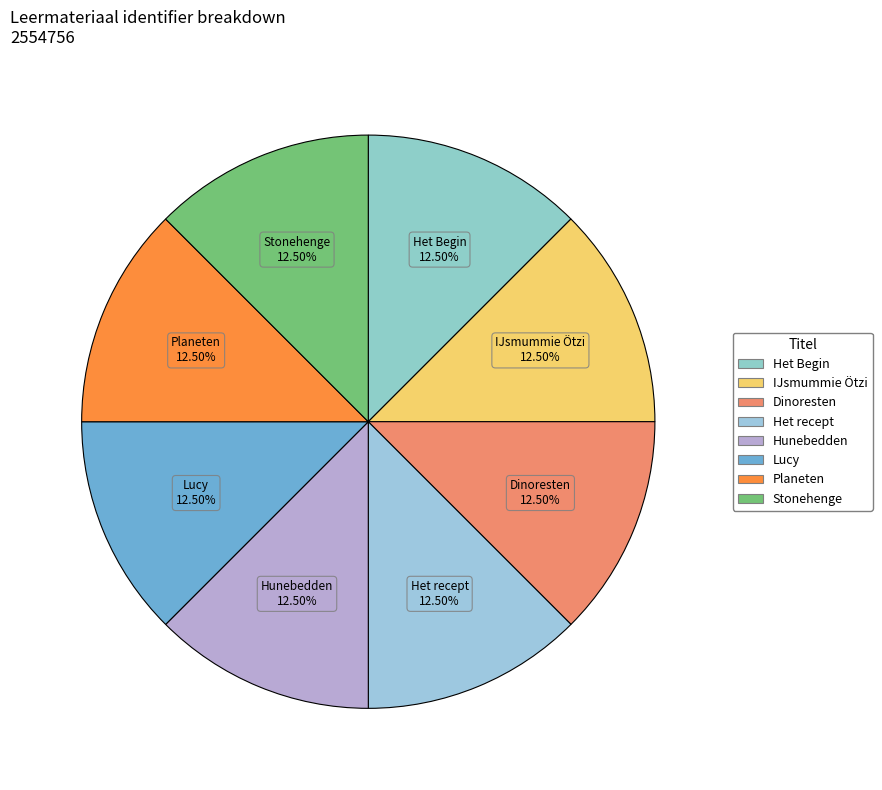

Is the sum of IJsmummie Ötzi and Lucy greater than half?

No